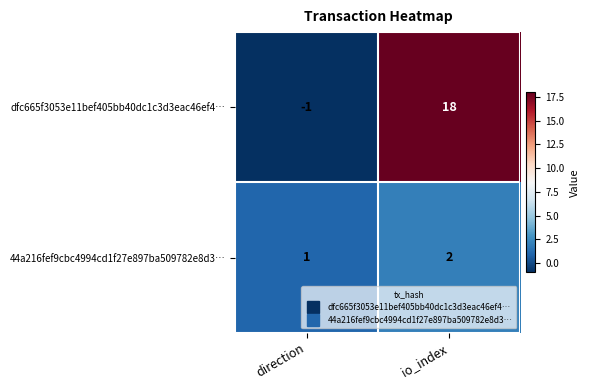

Rank the series at direction from lowest to highest value.

dfc665f3053e11bef405bb40dc1c3d3eac46ef4…, 44a216fef9cbc4994cd1f27e897ba509782e8d3…